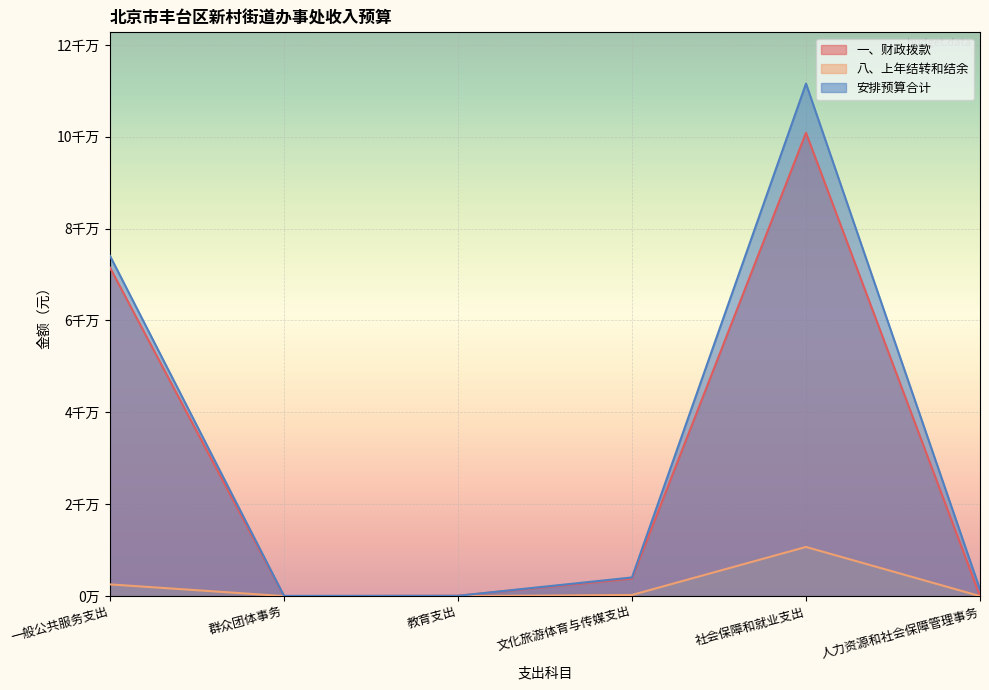

At which category is the sum across all series the highest?

社会保障和就业支出